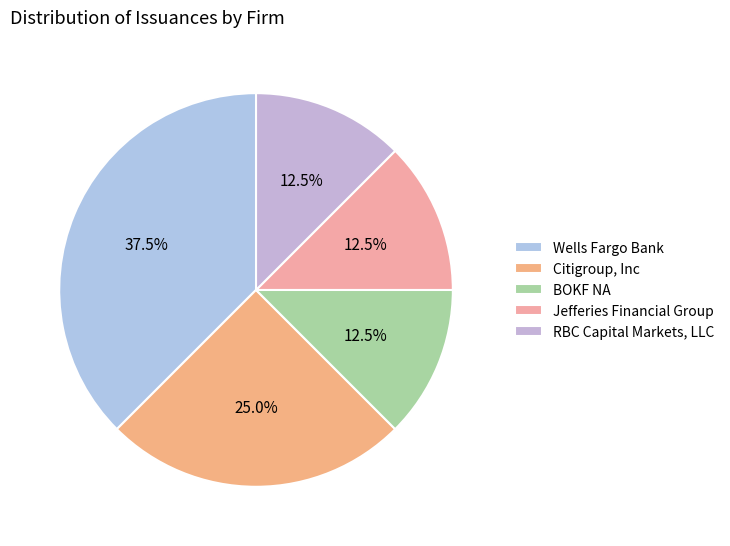

Does Citigroup, Inc account for over 50% of the chart?

No